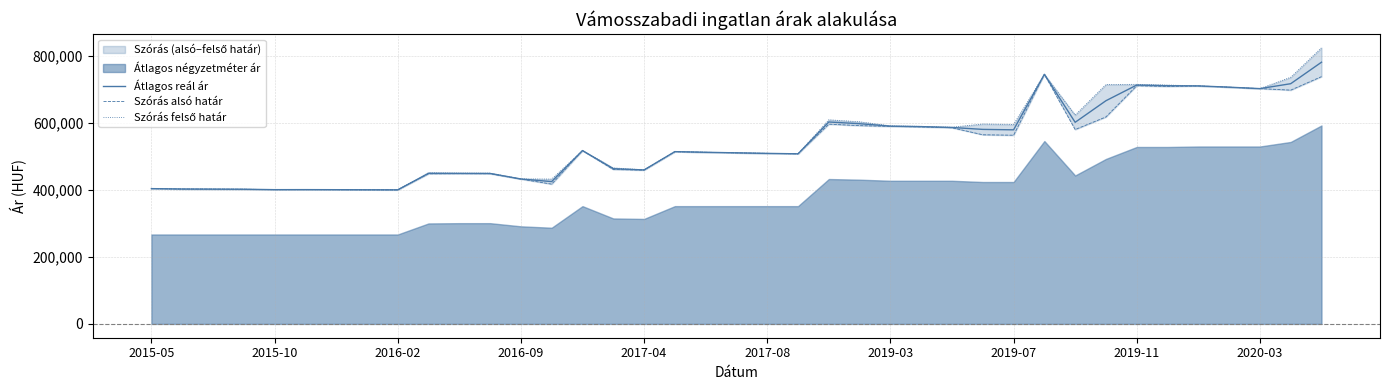

What is the lowest value of the Átlagos reál ár series?

400679